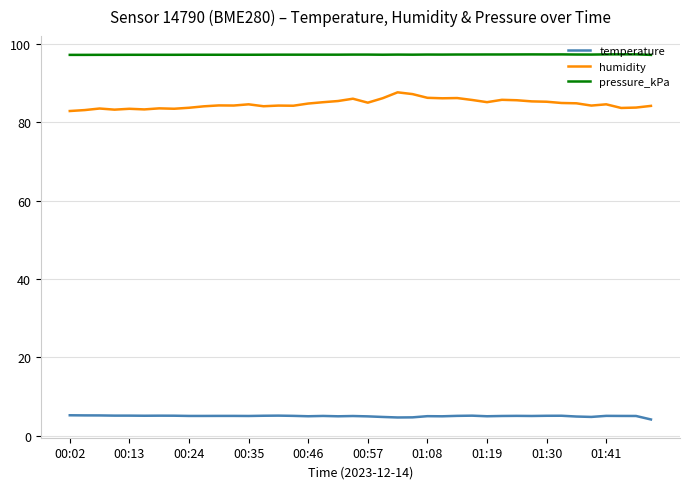

Which series has the largest total across all categories?

pressure_kPa